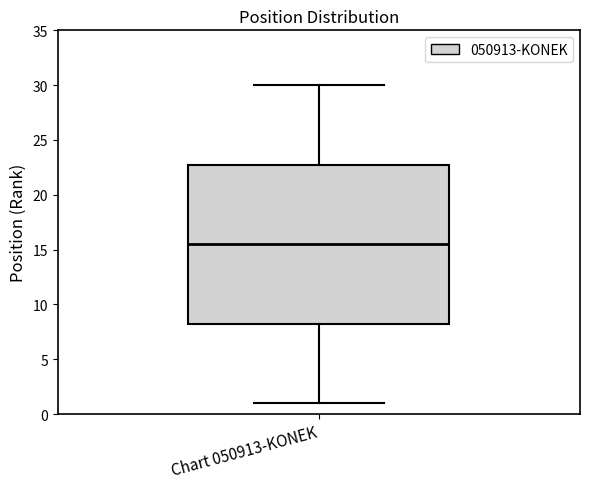

Transcribe this box plot: give where the median line is, the range the box spans, and where the two whiskers end, as read against the y-axis. The values are not printed on the chart, so give them approximately, as read against the axis.

median 15.5, box 8.5 to 23.0, whiskers 1.0 to 30.0